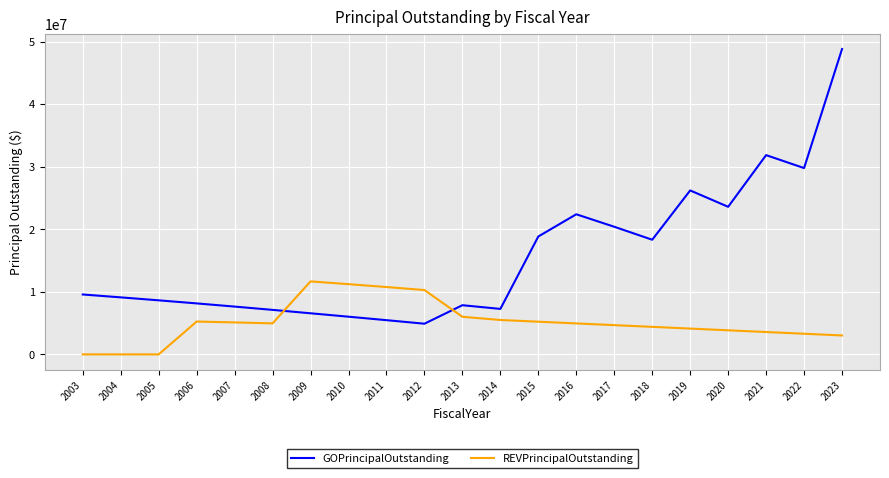

Between 2004 and 2011, which series saw the biggest shift?

REVPrincipalOutstanding